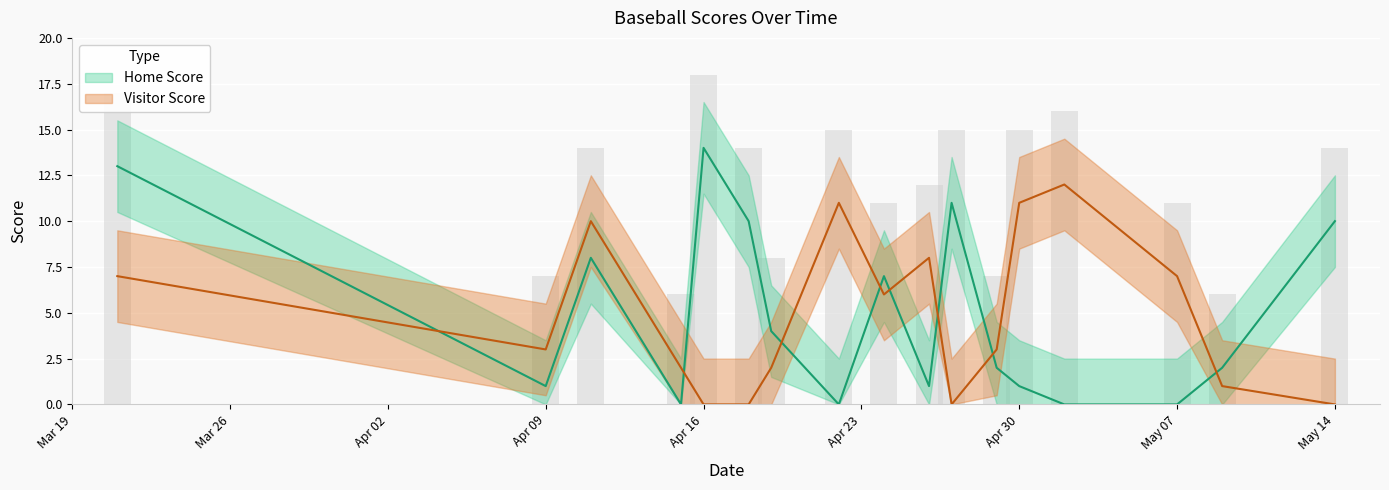

How many values in Visitor Score are above zero?

13